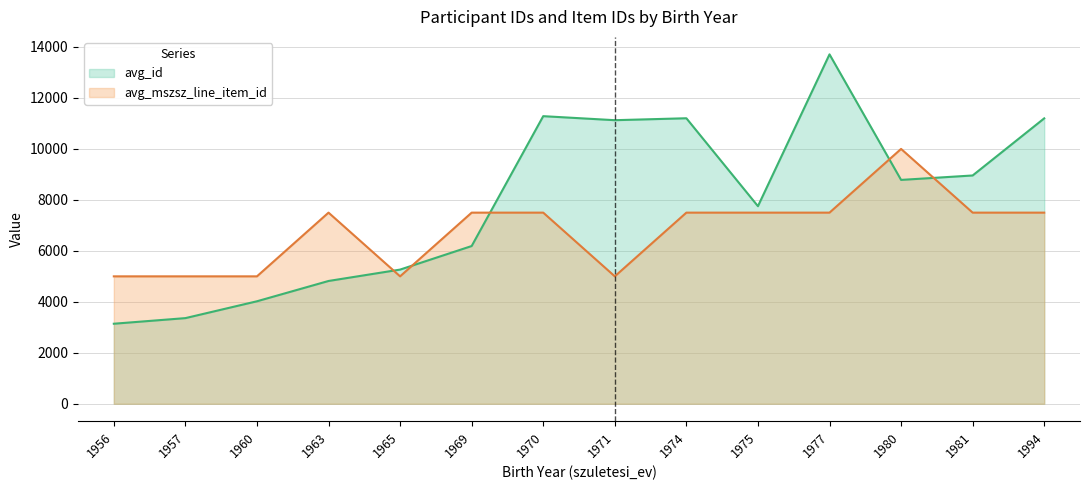

Read the avg_id value at 1974.

11203.0